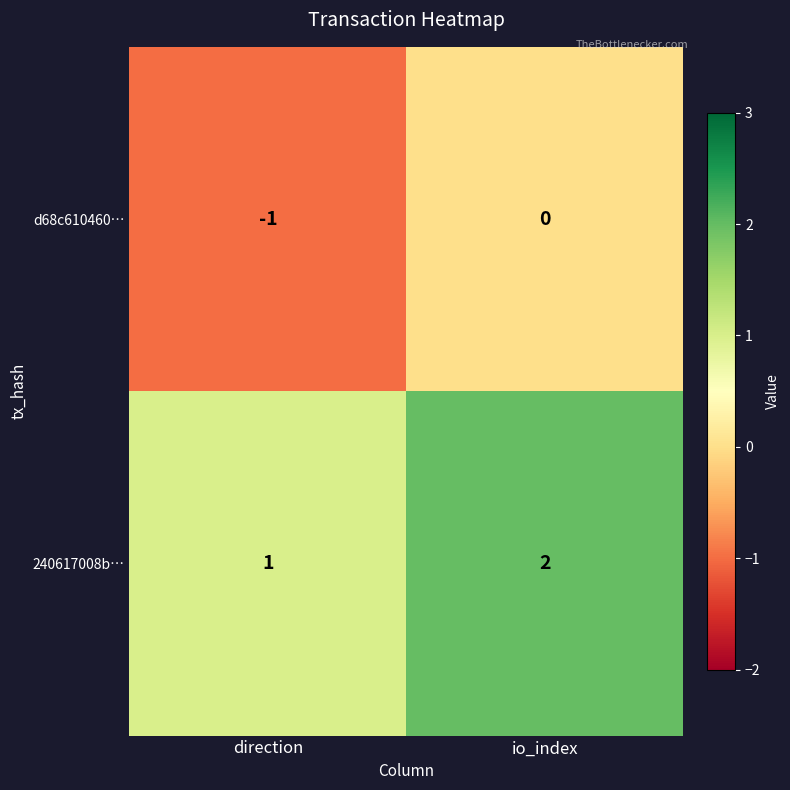

How many values in d68c610460… are below zero?

1